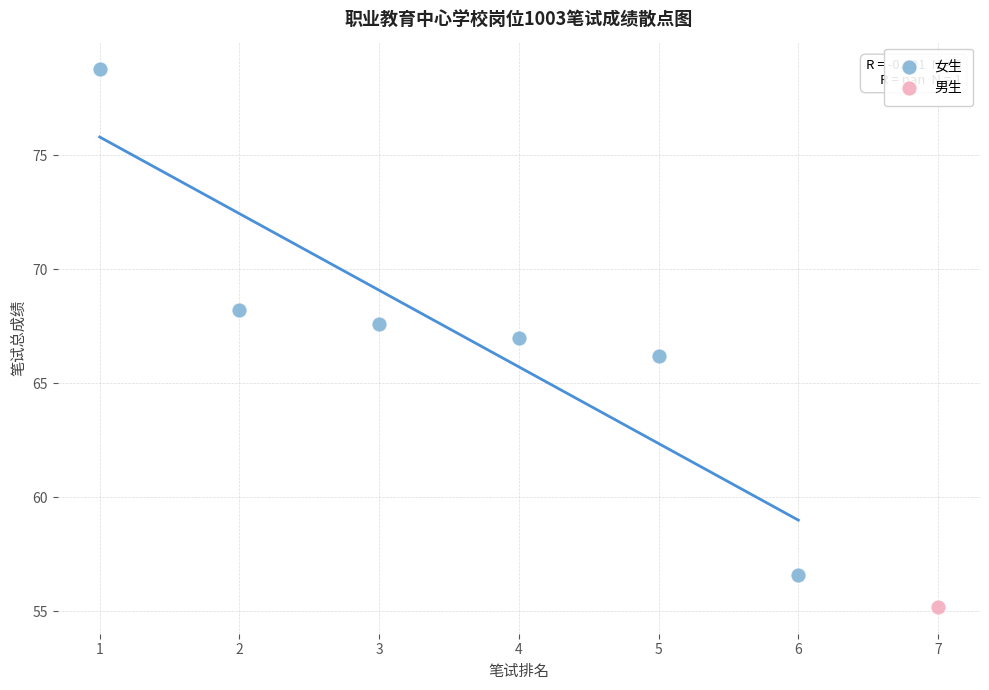

What are all the series names shown in the legend?

女生, 男生